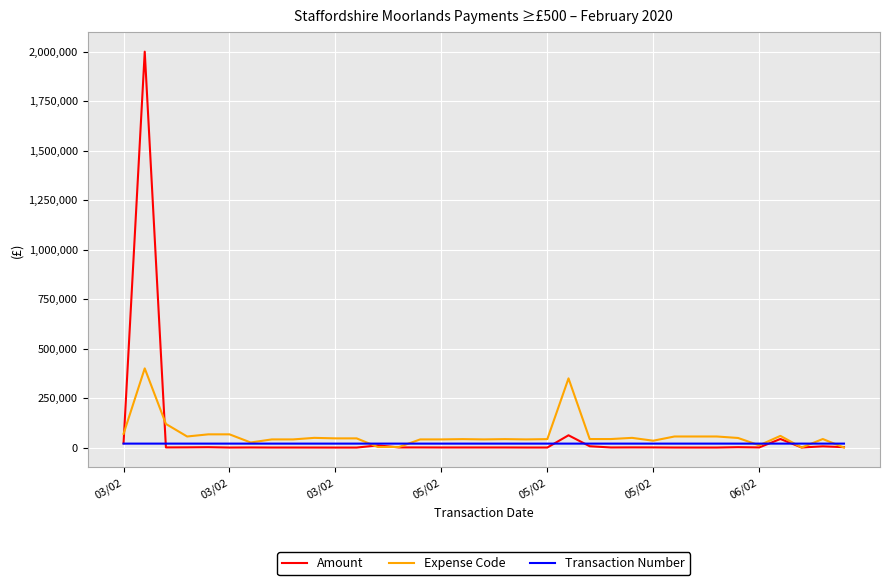

What is the maximum value shown in the chart?

2000000.0